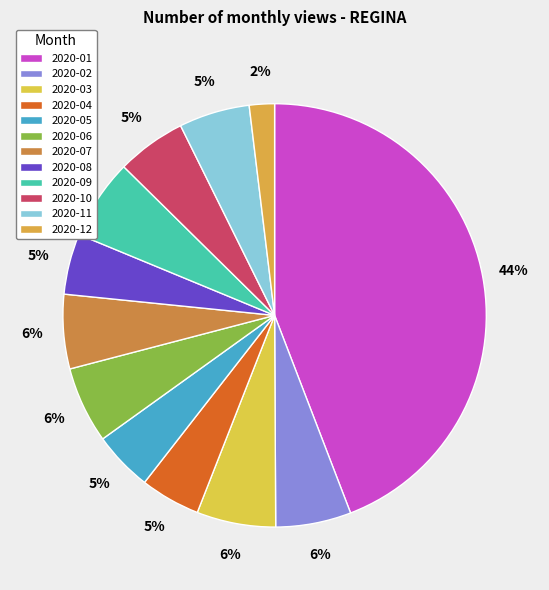

The 2020-10 slice represents 1% of the pie. True or false?

False